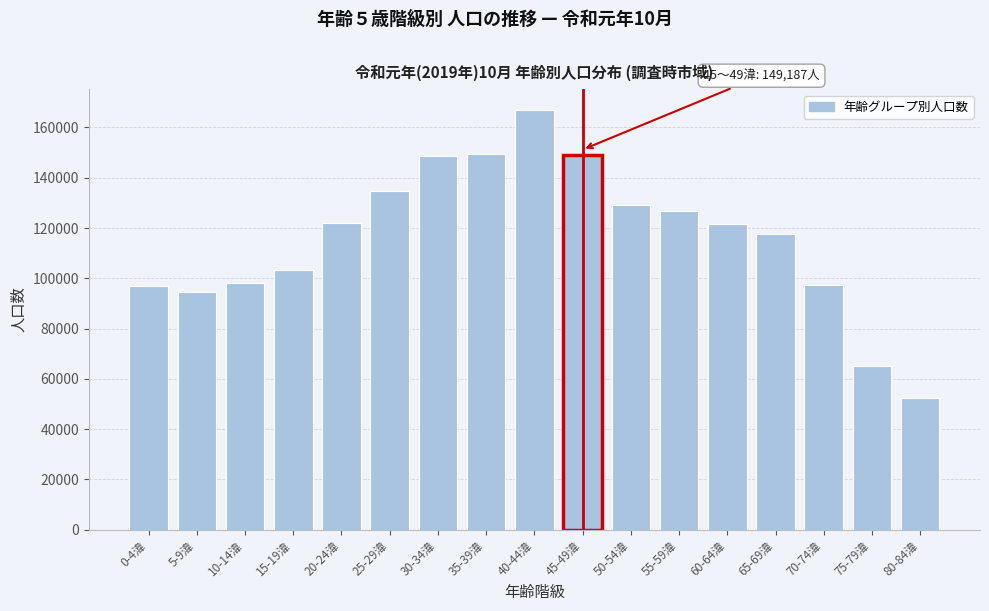

What is the label of the 3rd bar from the right?

70-74湋